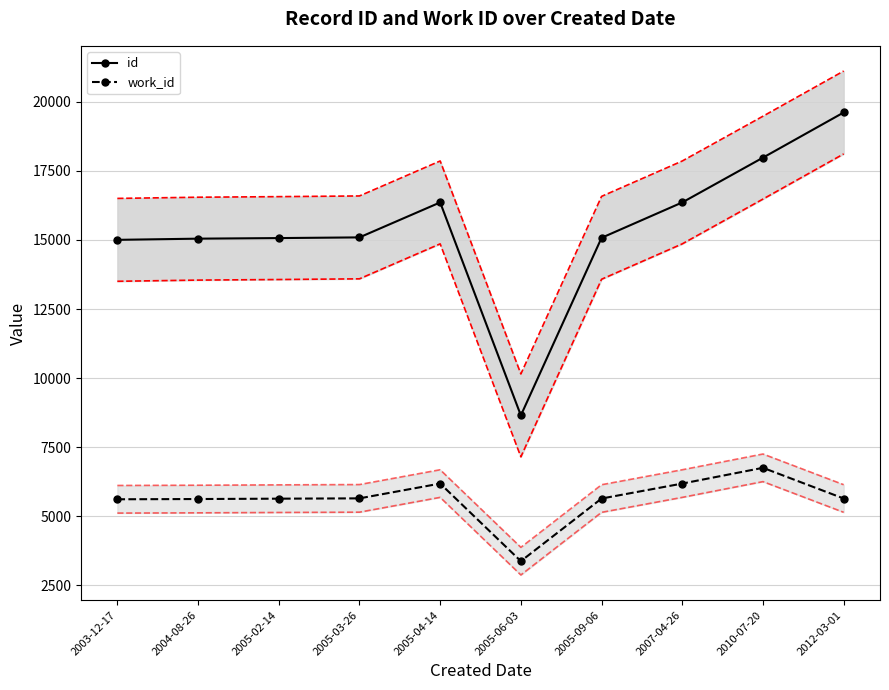

Which series has the largest range (max minus min)?

id